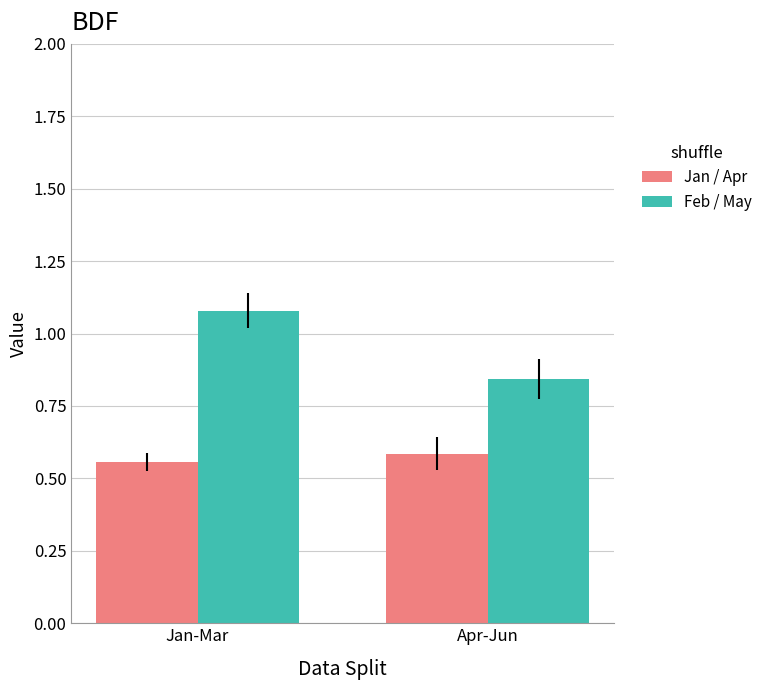

At how many categories does at least one series exceed 0?

2